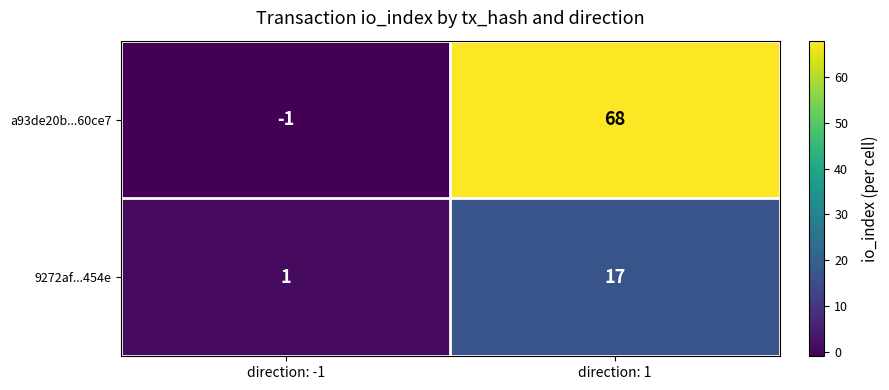

At how many categories does at least one series exceed 46?

1